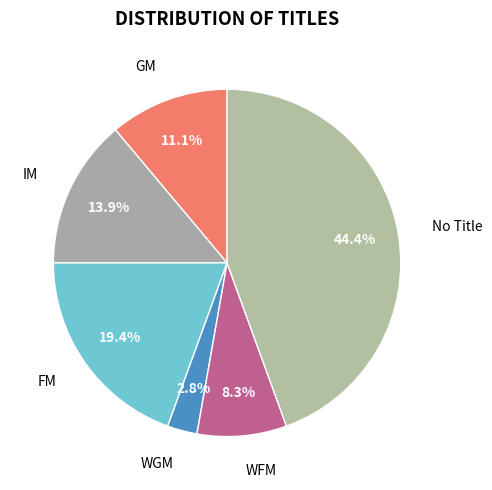

Does No Title account for over 50% of the chart?

No